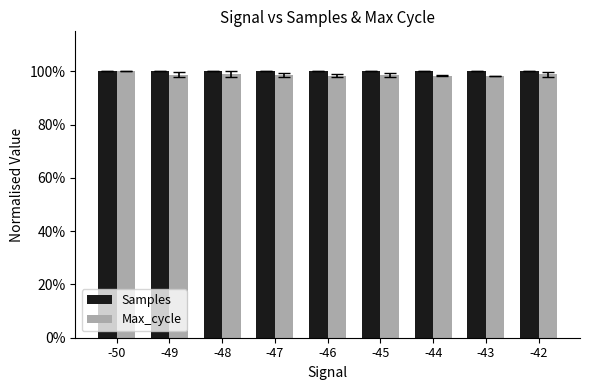

What is the approximate value of Samples at -46?

1.0